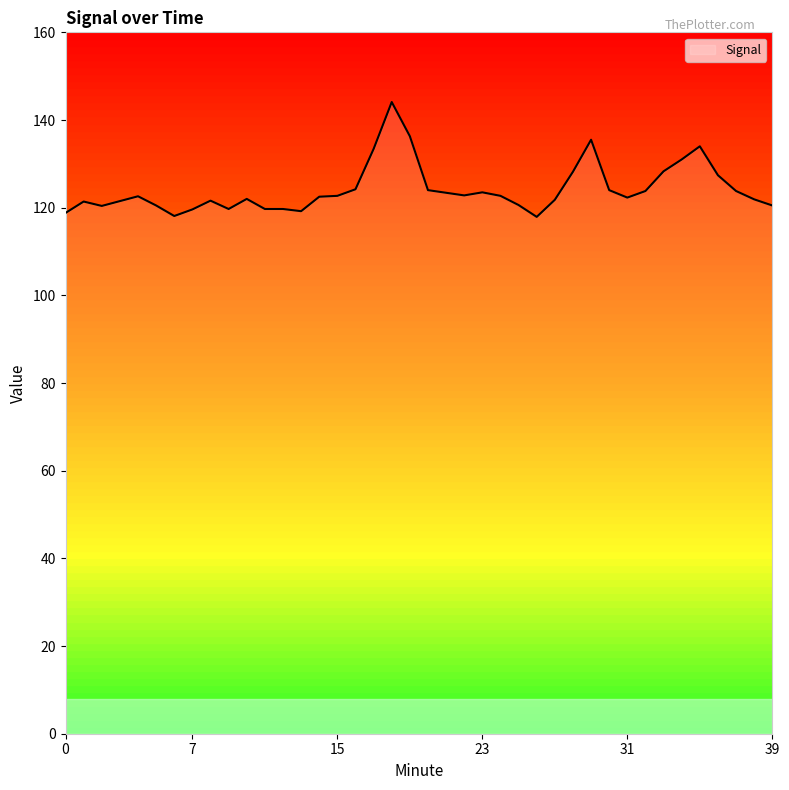

What is the greatest value displayed?

144.1